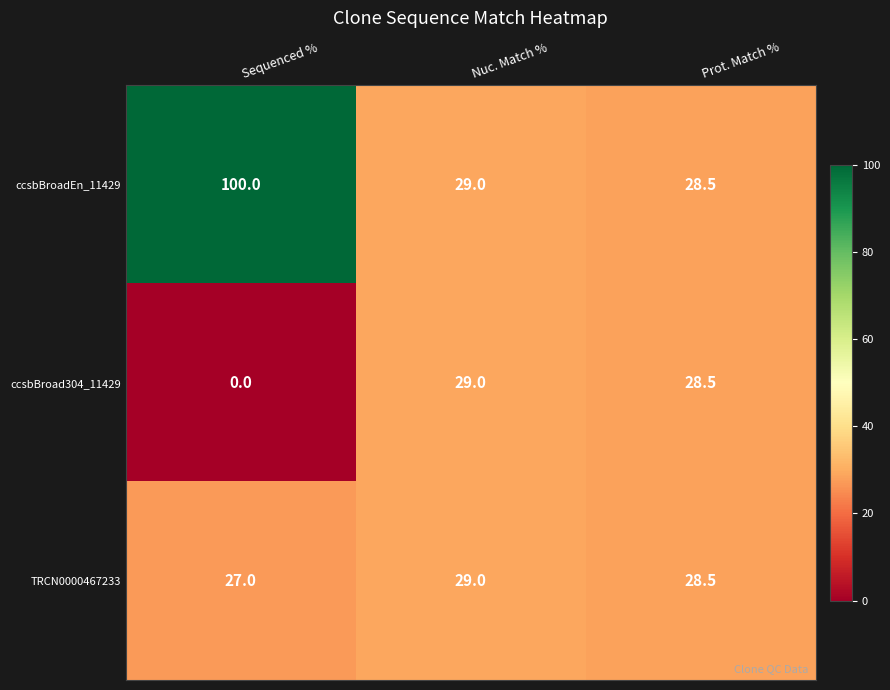

At which label is ccsbBroadEn_11429 closest to 64?

Nuc. Match %